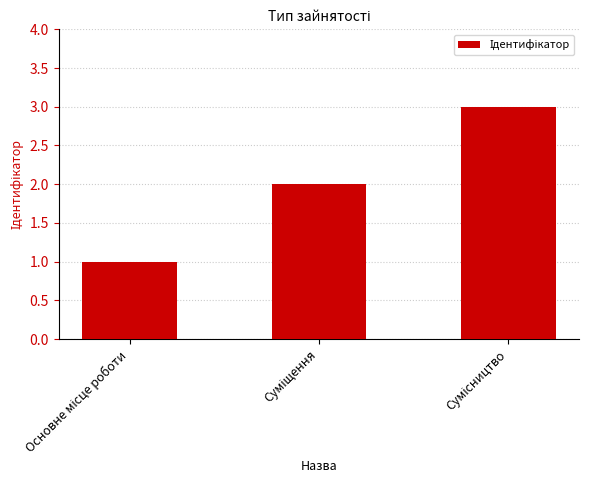

What is the value of the 1st bar from the left?

1